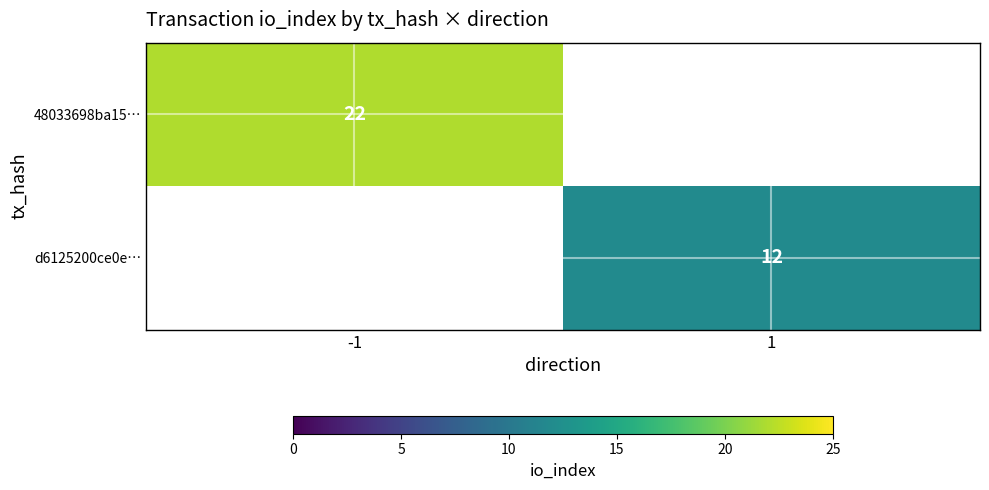

True or false: 48033698ba15… has a value of 22 at -1.

True